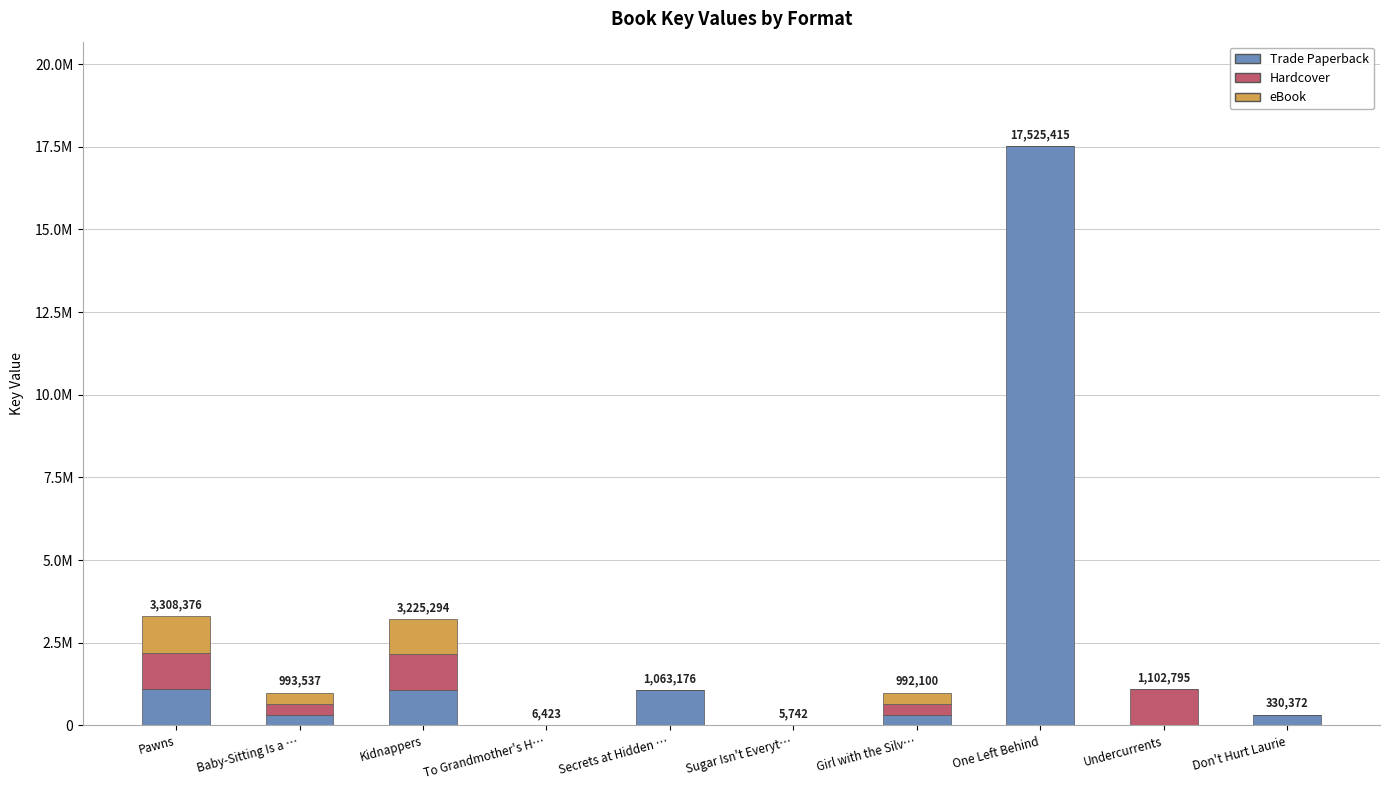

What is the total value across all series at Girl with the Silv…?

992100